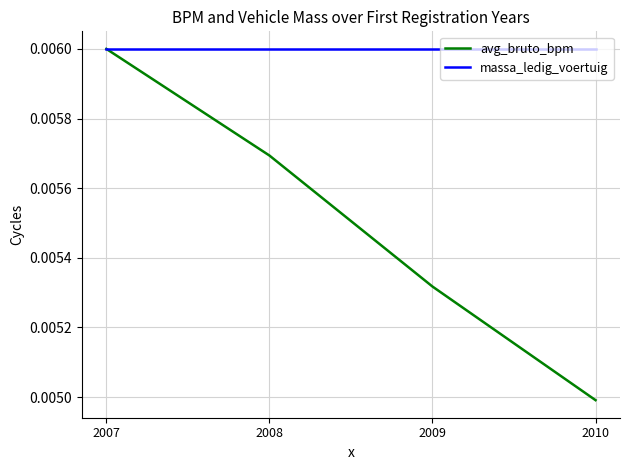

At how many categories does at least one series exceed 0?

4